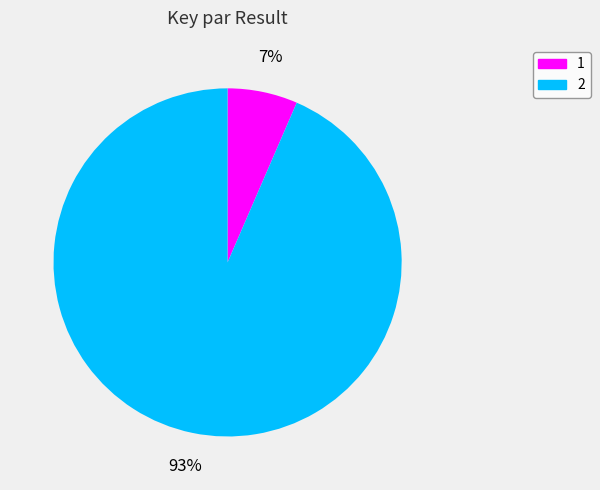

Approximately how many times larger is the value at 1 compared to 2?

0.1